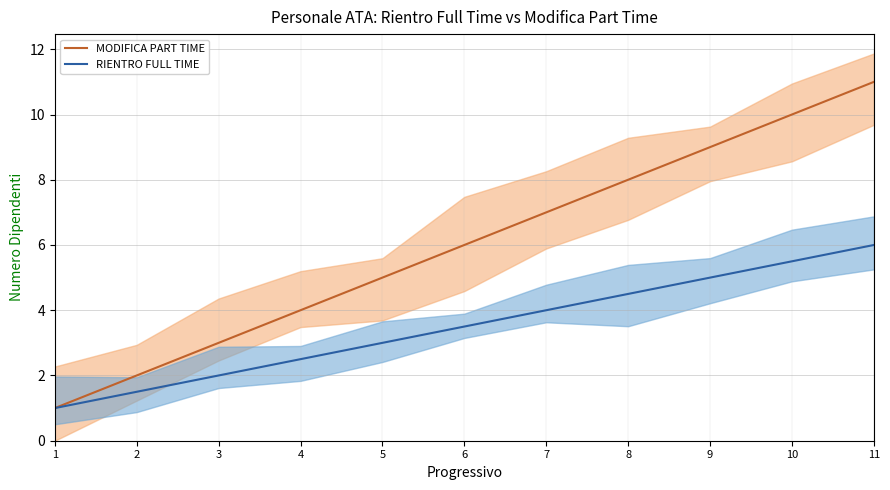

True or false: MODIFICA PART TIME and RIENTRO FULL TIME cross at least once.

False